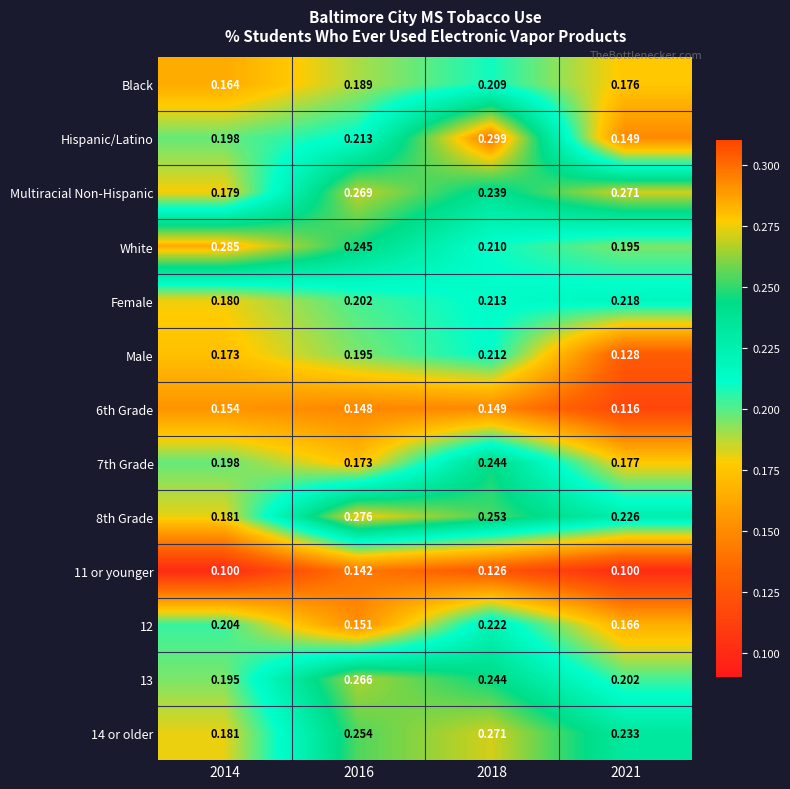

What is the minimum value shown in the chart?

0.1